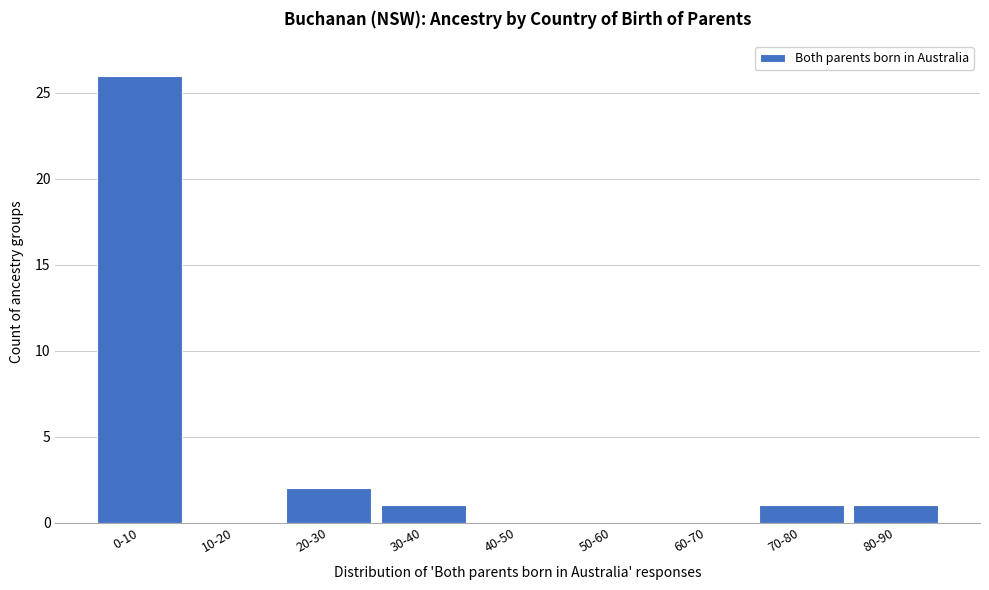

Reading left to right, extract all data points from this chart.

0-10=26	10-20=0	20-30=2	30-40=1	40-50=0	50-60=0	60-70=0	70-80=1	80-90=1